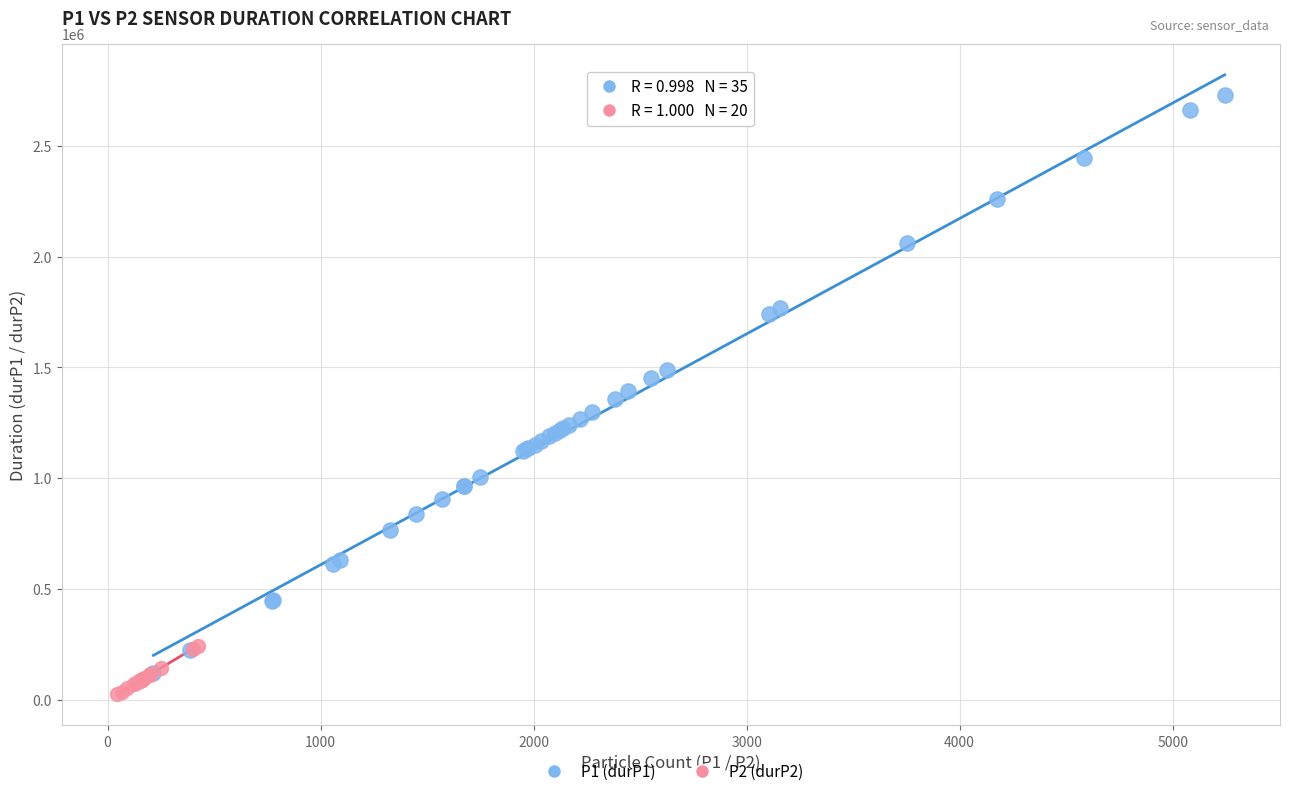

Which series contains the highest Y value?

P1 (durP1)